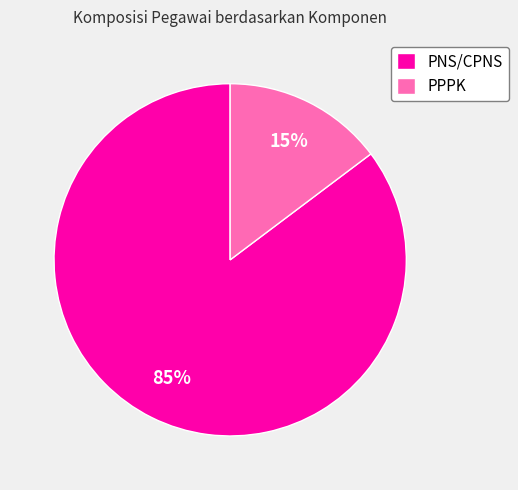

Does any single category account for the majority?

Yes